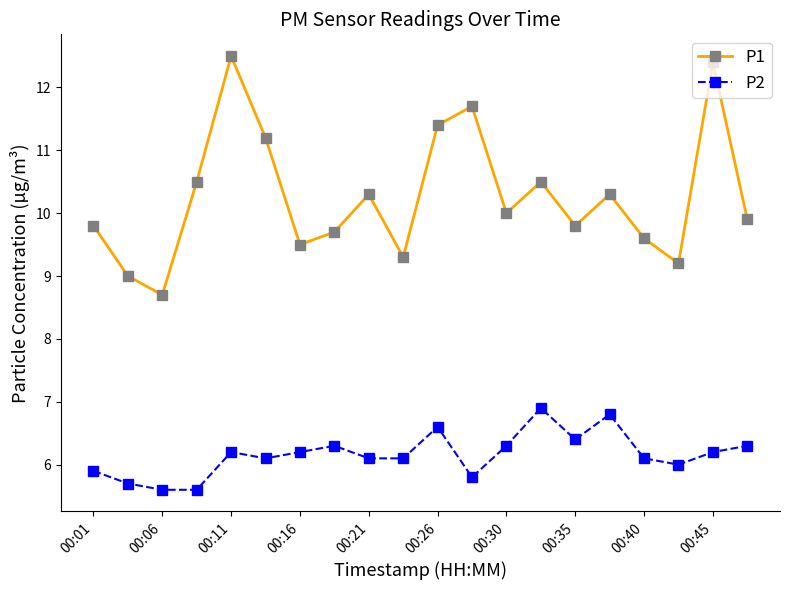

List the series in order of their overall mean, highest first.

P1, P2